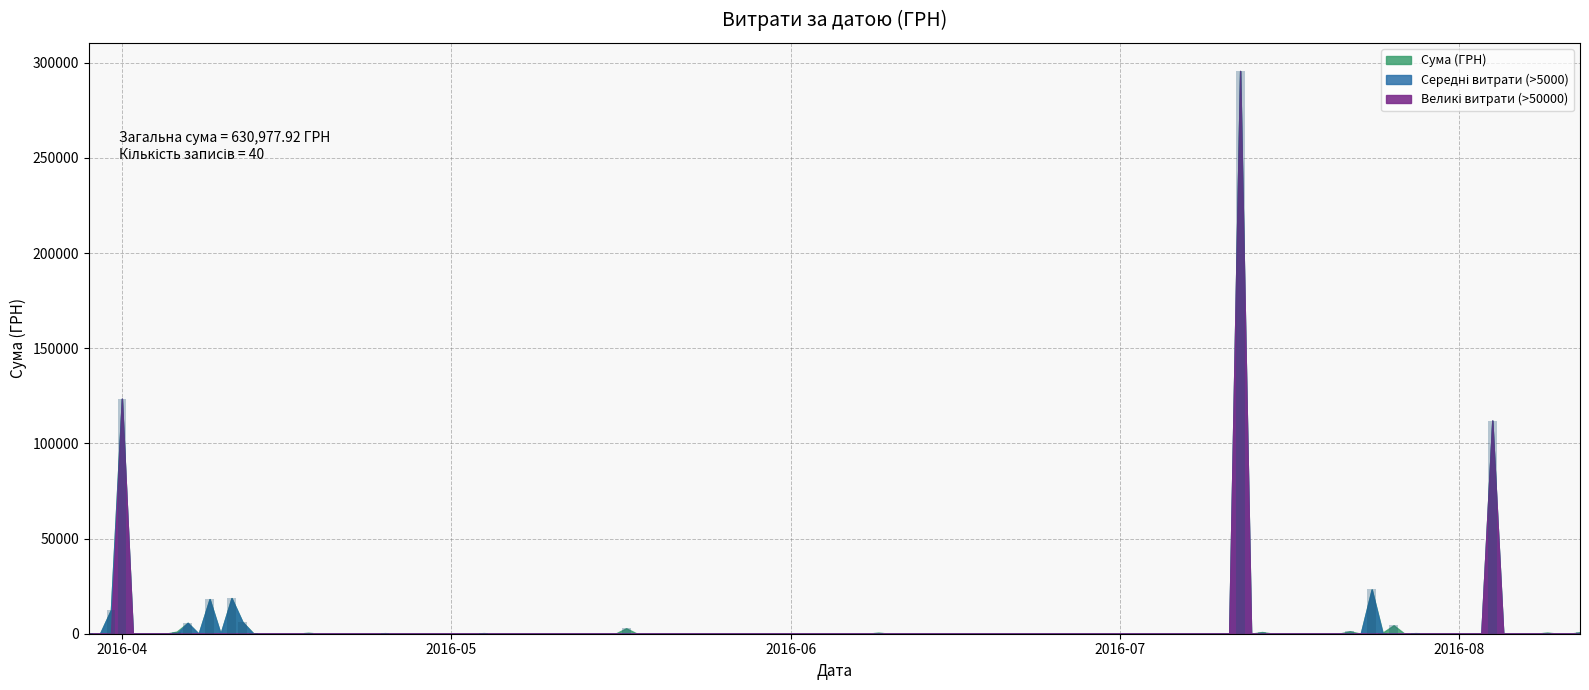

What is the sum of all values?

630977.9